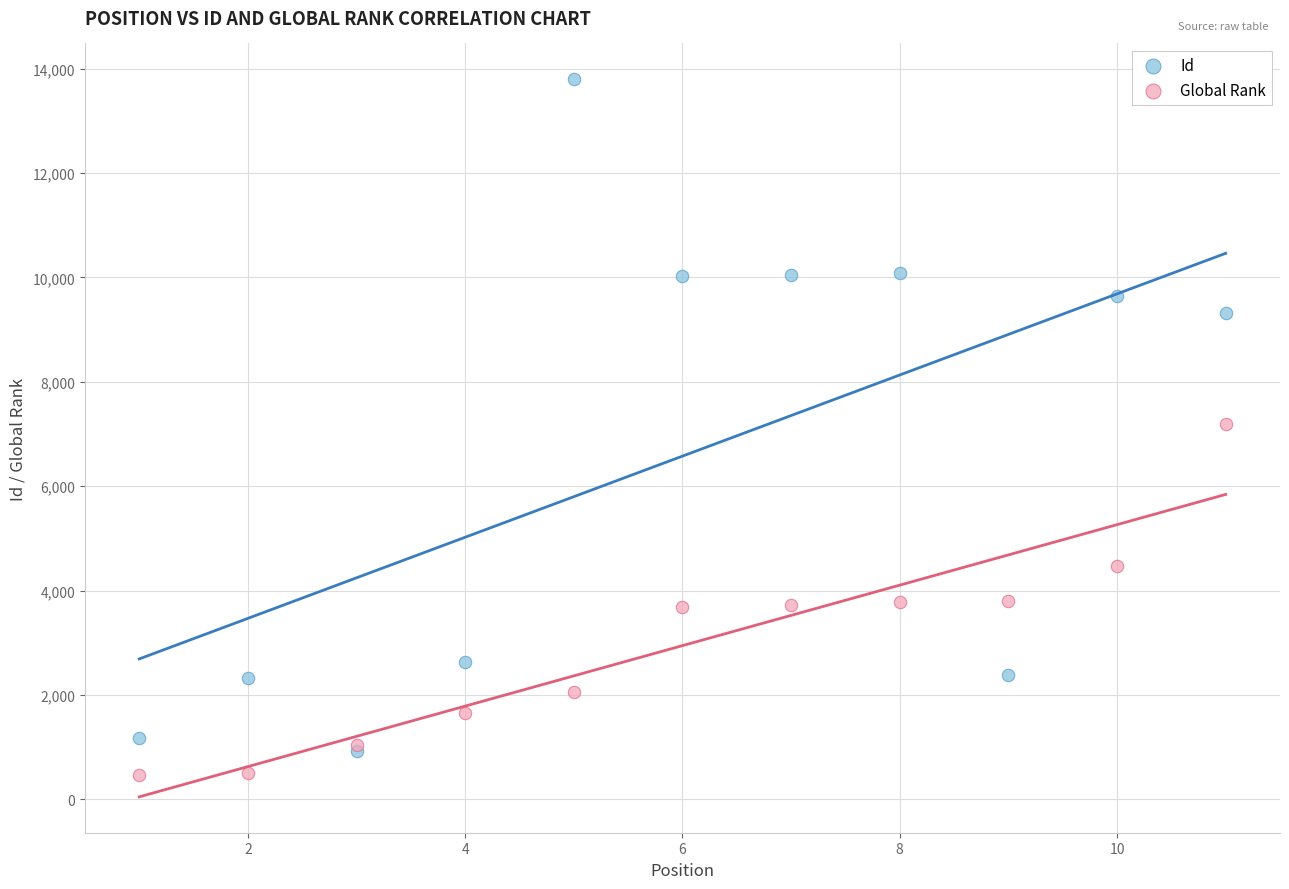

Which series contains the highest Y value?

Id